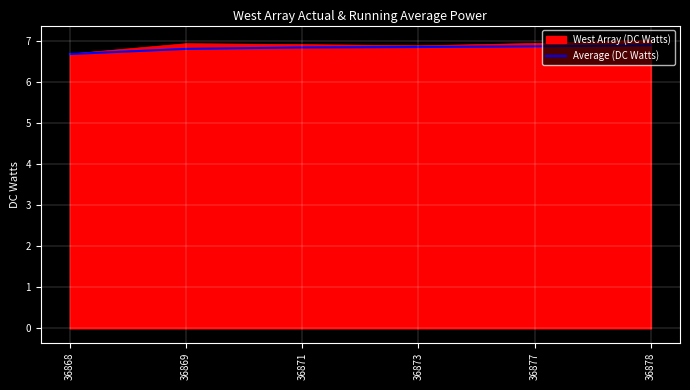

What is the maximum value shown in the chart?

7.0